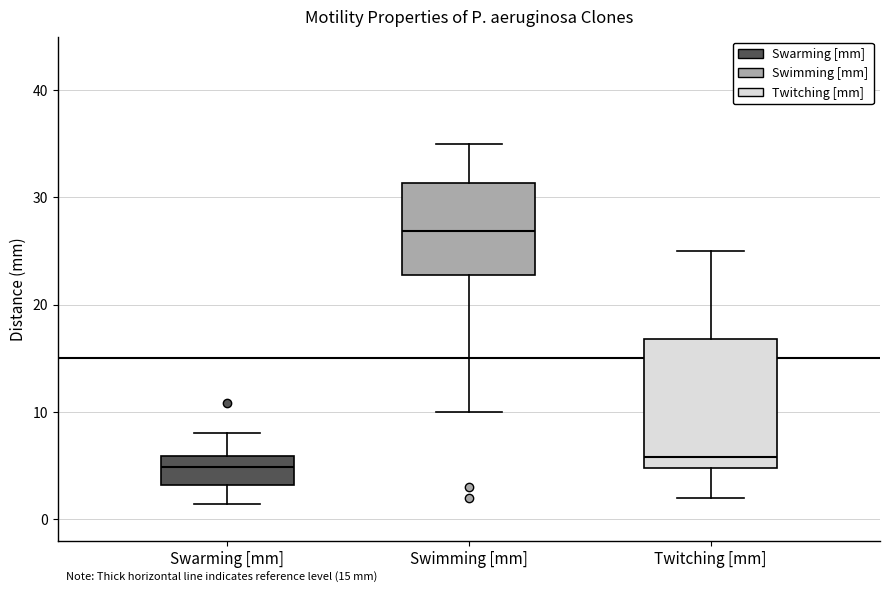

Which box is the tallest, from its lower edge to its upper edge?

Twitching [mm]